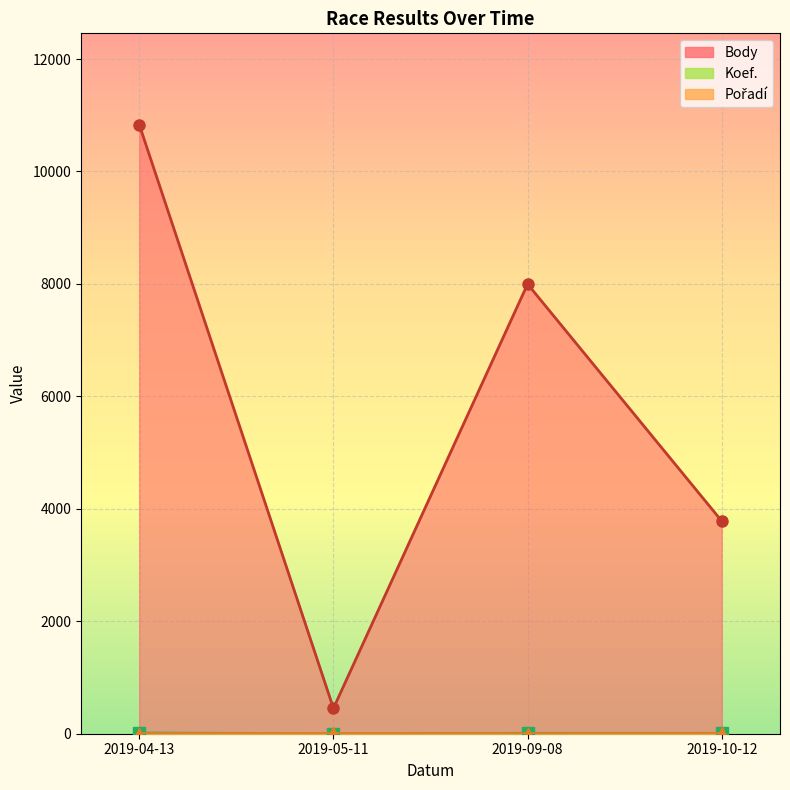

True or false: Body and Pořadí cross at least once.

False